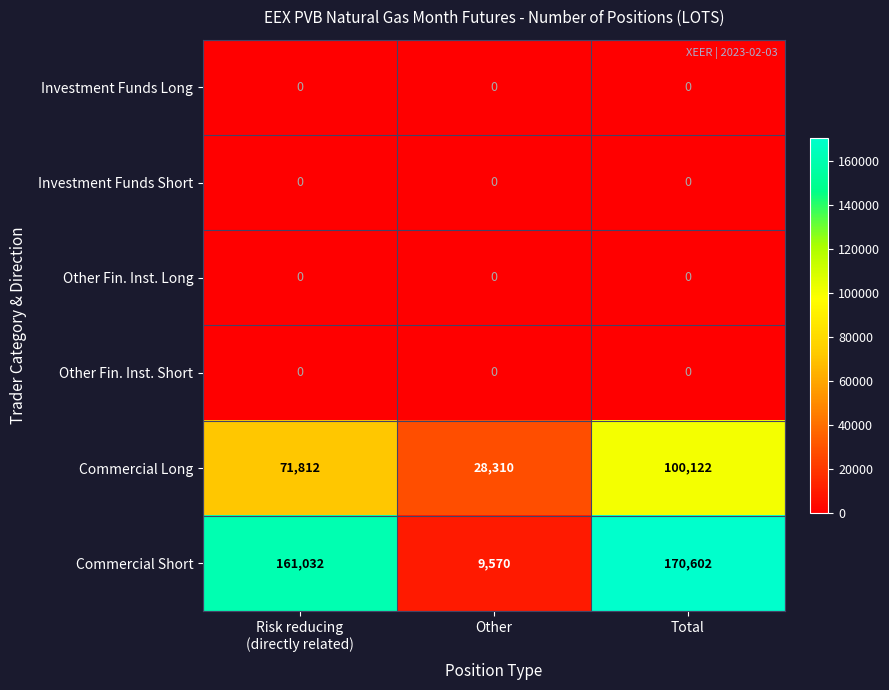

Which label corresponds to the largest value in the chart?

Total